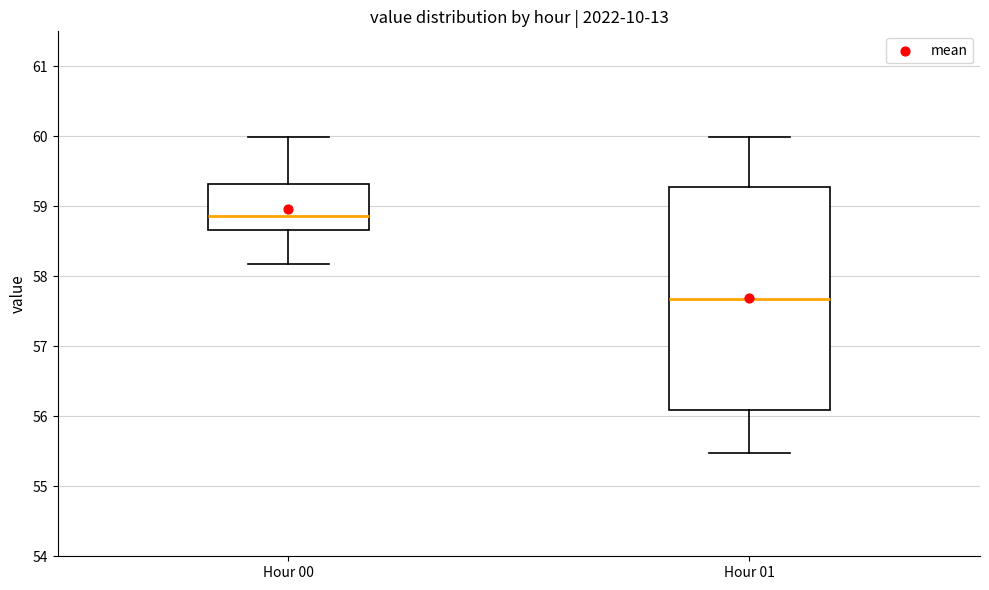

Reading left to right, read every box against the y-axis: the position of its median line, the range the box covers, and the ends of its whiskers. The values are not printed on the chart, so give them approximately, as read against the axis.

Hour 00: median 58.9, box 58.7 to 59.3, whiskers 58.2 to 60.0
Hour 01: median 57.7, box 56.1 to 59.3, whiskers 55.5 to 60.0